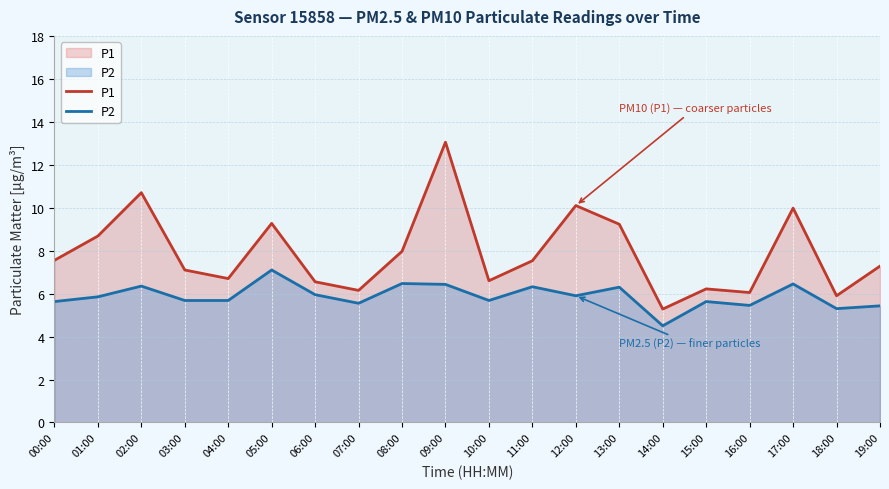

What is the difference between the maximum and minimum values in the P2 series?

2.6